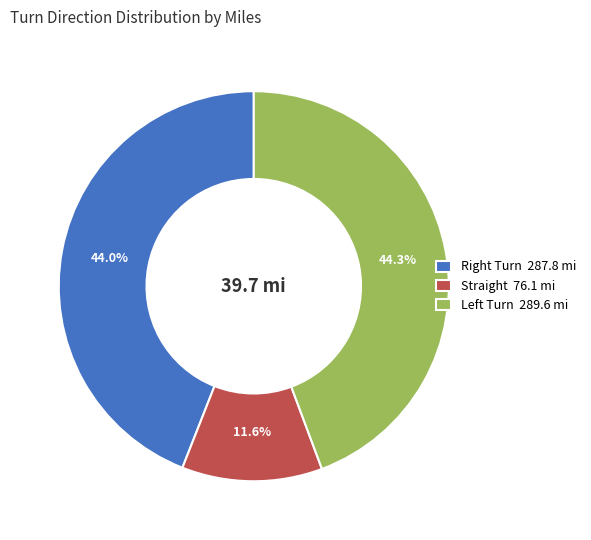

Is there any slice that represents more than half of the pie?

No